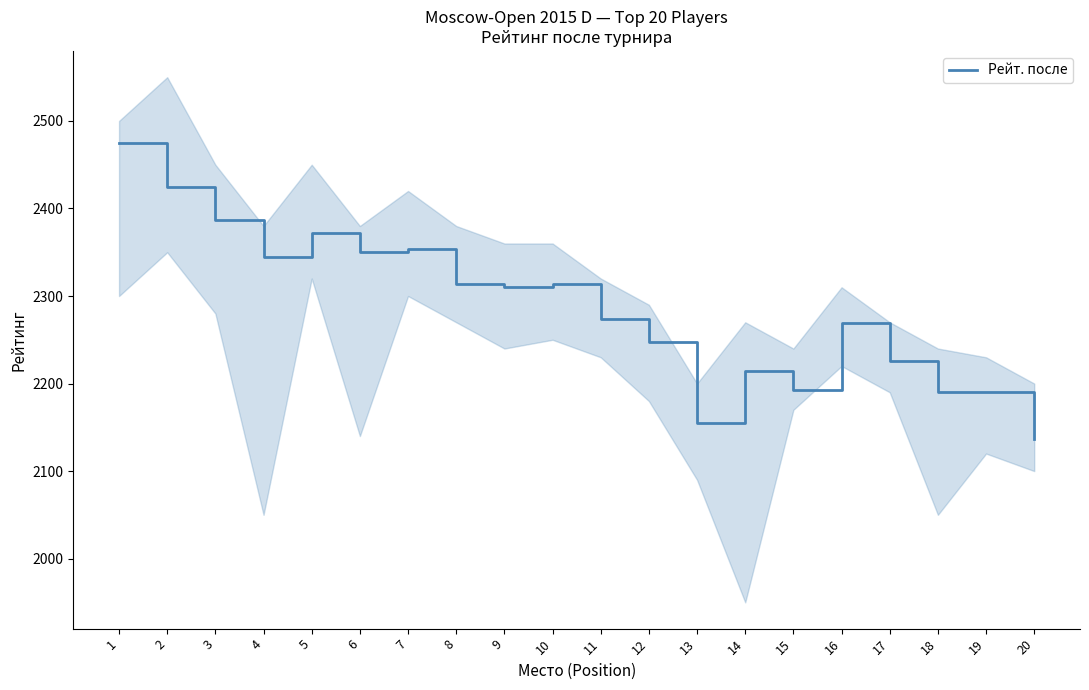

How many interior local valleys (lower than both neighbors) does the data have?

5